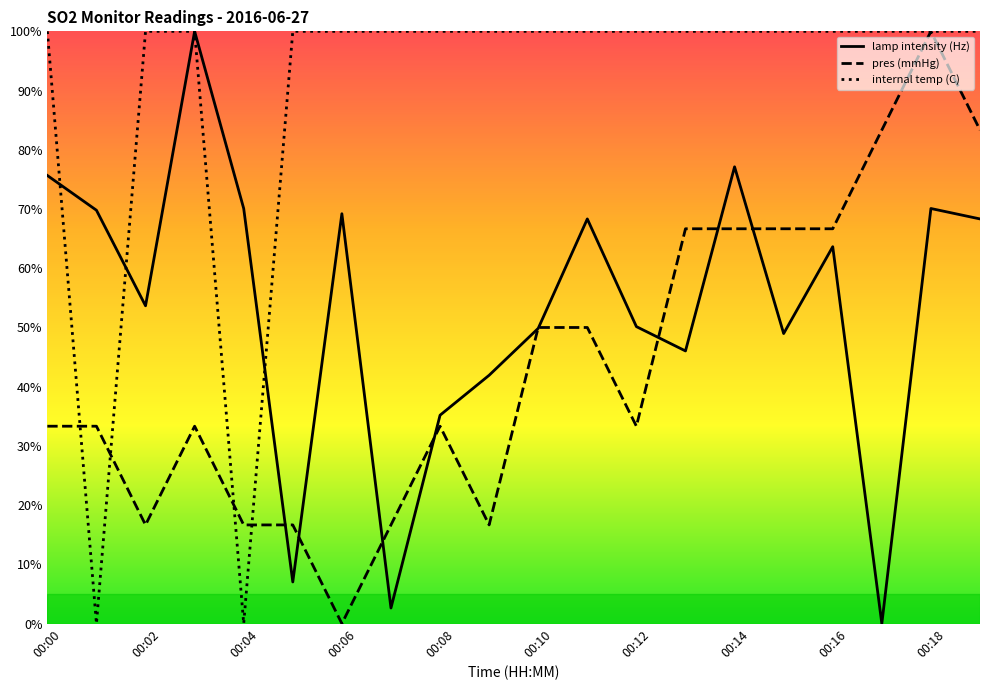

At how many categories does at least one series exceed 29?

20